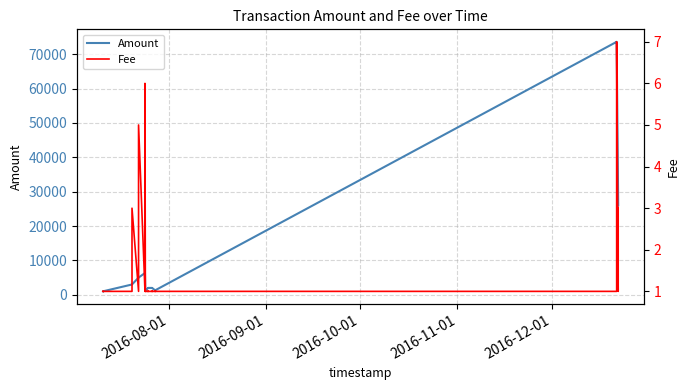

True or false: Amount and Fee intersect in this chart.

False